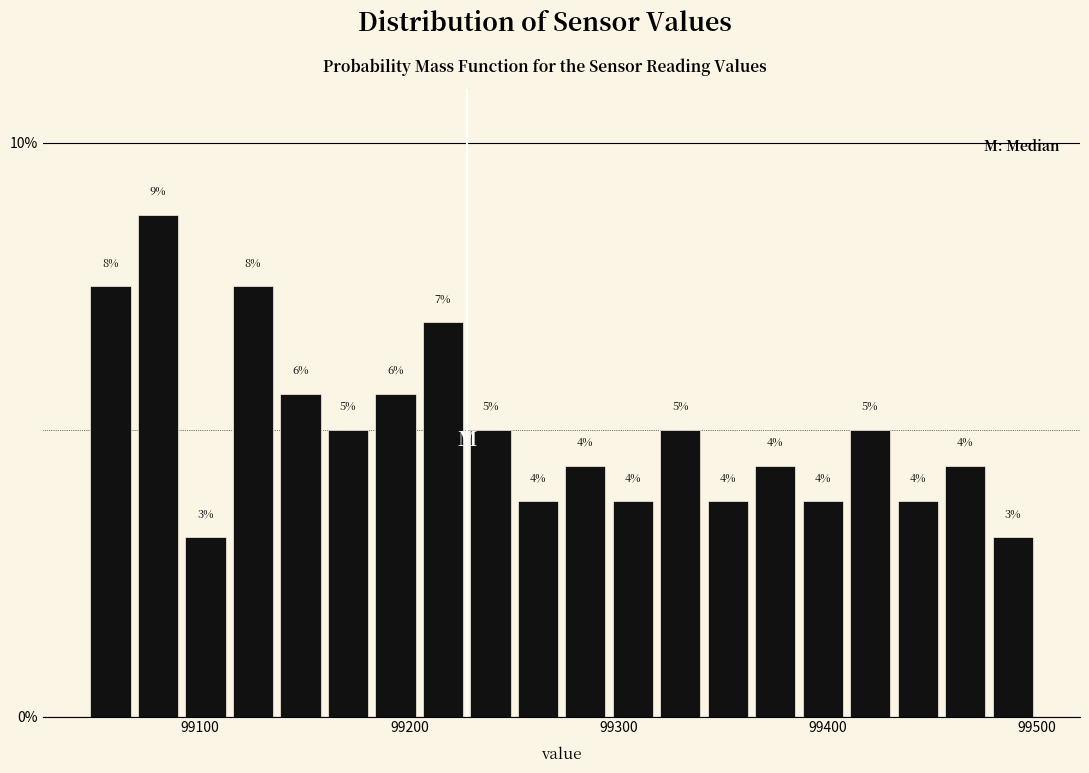

Around what value on the x-axis is the tallest bar? Give the approximate position of its centre, as read against the axis.

99080